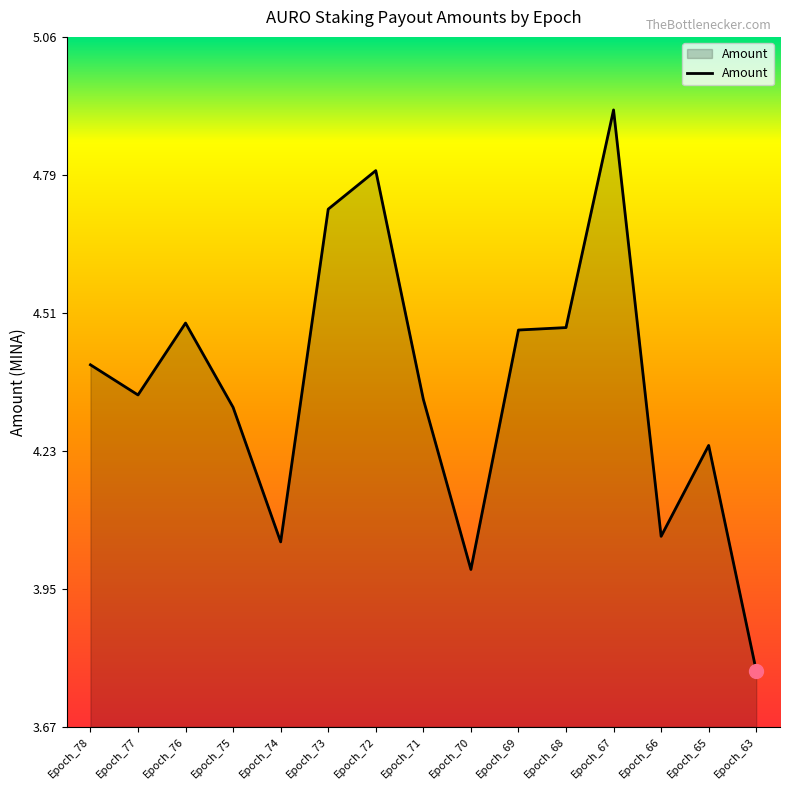

What is the difference between the second highest and second lowest values?

0.8